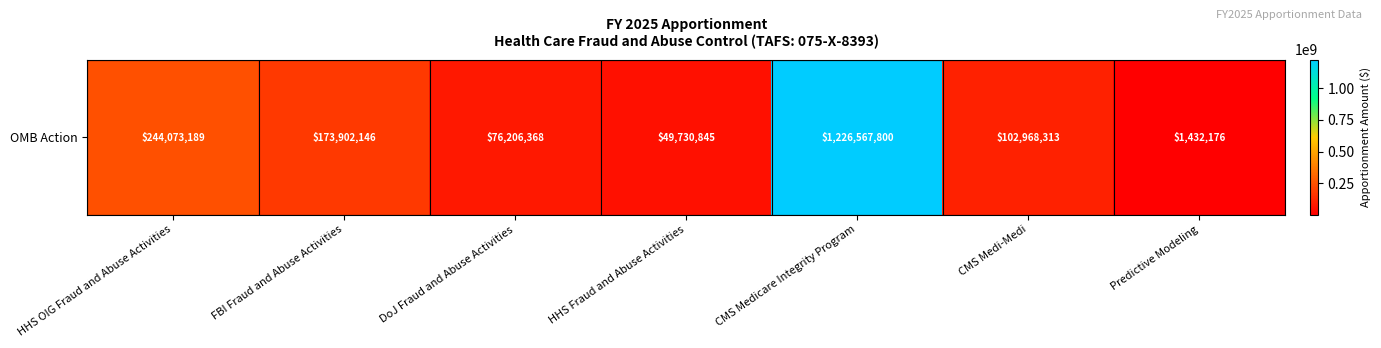

What is the smallest value displayed?

1432176